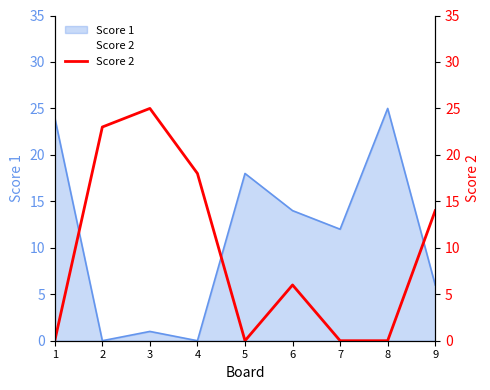

Does the chart have visible grid lines?

No